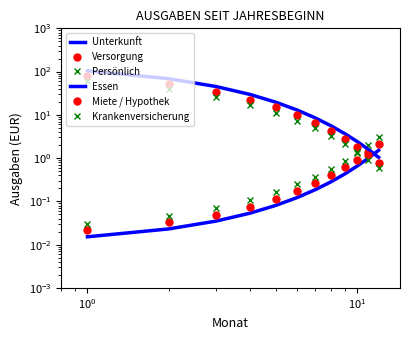

Reading right to left, list all the values displayed in this chart.

Unterkunft: 1.5	1.0	0.7	0.4	0.3	0.2	0.1	0.1	0.1	0.0	0.0	0.0
Versorgung: 2.1	1.4	0.9	0.6	0.4	0.3	0.2	0.1	0.1	0.0	0.0	0.0
Persönlich: 3.0	2.0	1.3	0.9	0.6	0.4	0.2	0.2	0.1	0.1	0.0	0.0
Essen: 1.0	1.6	2.4	3.7	5.6	8.5	12.9	19.5	29.7	45.1	68.6	104.3
Miete / Hypothek: 0.8	1.2	1.8	2.8	4.2	6.4	9.8	14.8	22.5	34.2	52.0	79.1
Krankenversicherung: 0.6	0.9	1.4	2.1	3.2	4.9	7.4	11.2	17.1	26.0	39.5	60.0